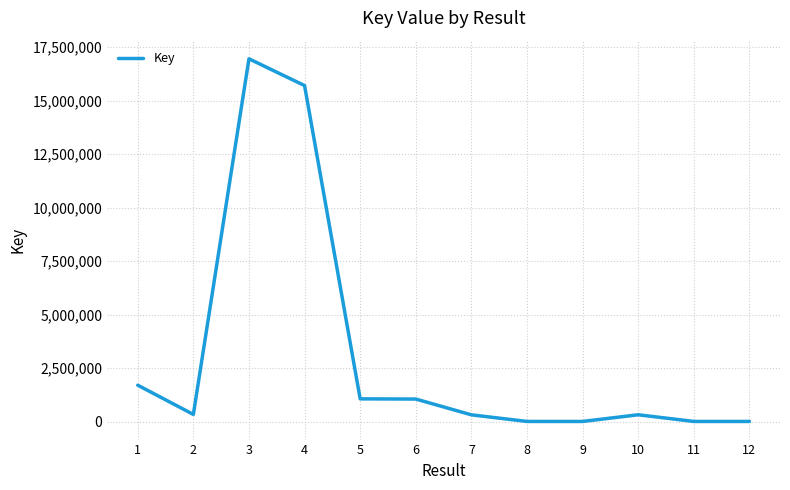

At which category does the data reach its first local peak?

3